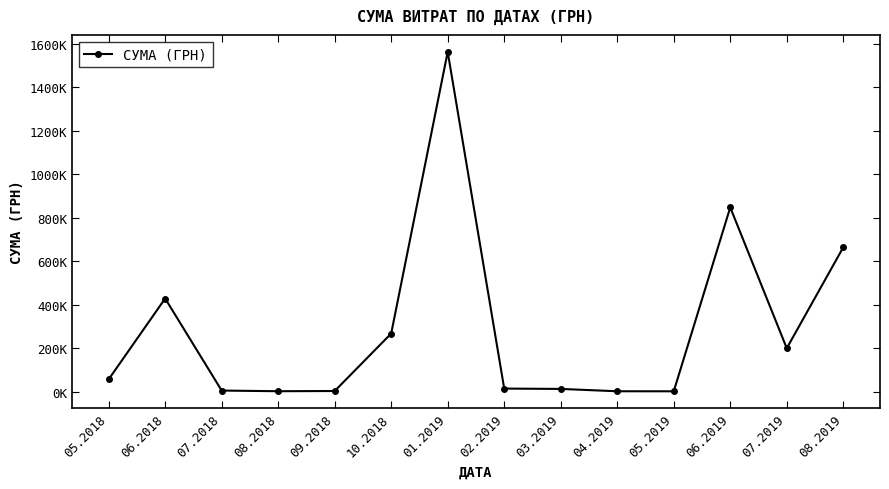

Which category has the highest value across all series?

01.2019